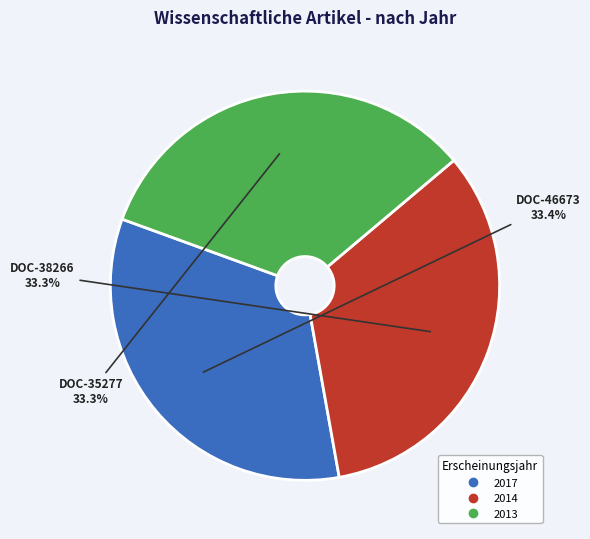

Is there a majority slice in this chart?

No